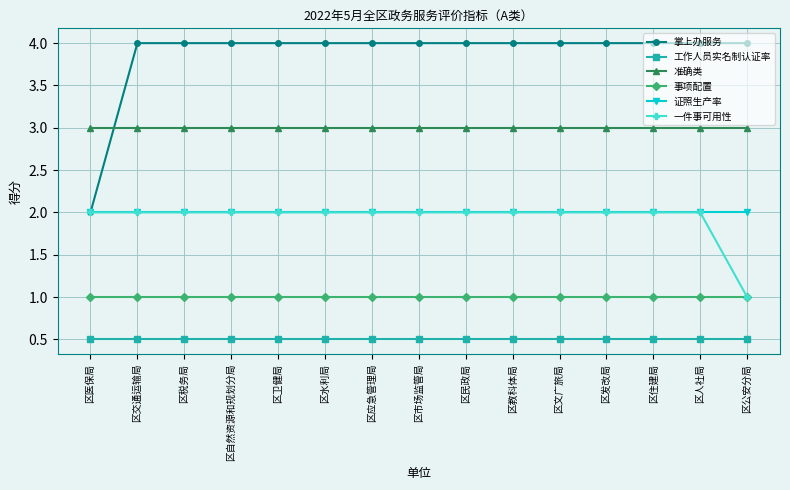

Reading left to right, what are all the values shown in this chart?

掌上办服务: 2.0	4.0	4.0	4.0	4.0	4.0	4.0	4.0	4.0	4.0	4.0	4.0	4.0	4.0	4.0
工作人员实名制认证率: 0.5	0.5	0.5	0.5	0.5	0.5	0.5	0.5	0.5	0.5	0.5	0.5	0.5	0.5	0.5
准确类: 3.0	3.0	3.0	3.0	3.0	3.0	3.0	3.0	3.0	3.0	3.0	3.0	3.0	3.0	3.0
事项配置: 1.0	1.0	1.0	1.0	1.0	1.0	1.0	1.0	1.0	1.0	1.0	1.0	1.0	1.0	1.0
证照生产率: 2.0	2.0	2.0	2.0	2.0	2.0	2.0	2.0	2.0	2.0	2.0	2.0	2.0	2.0	2.0
一件事可用性: 2.0	2.0	2.0	2.0	2.0	2.0	2.0	2.0	2.0	2.0	2.0	2.0	2.0	2.0	1.0